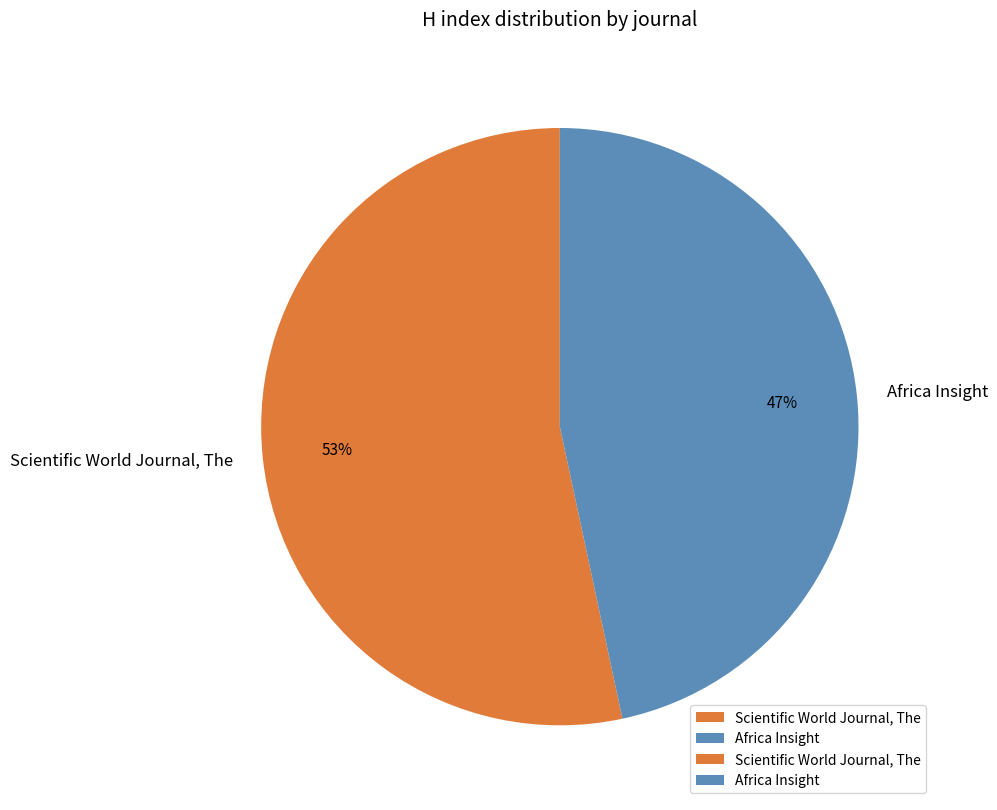

Approximately how many times larger is the value at Scientific World Journal, The compared to Africa Insight?

1.1